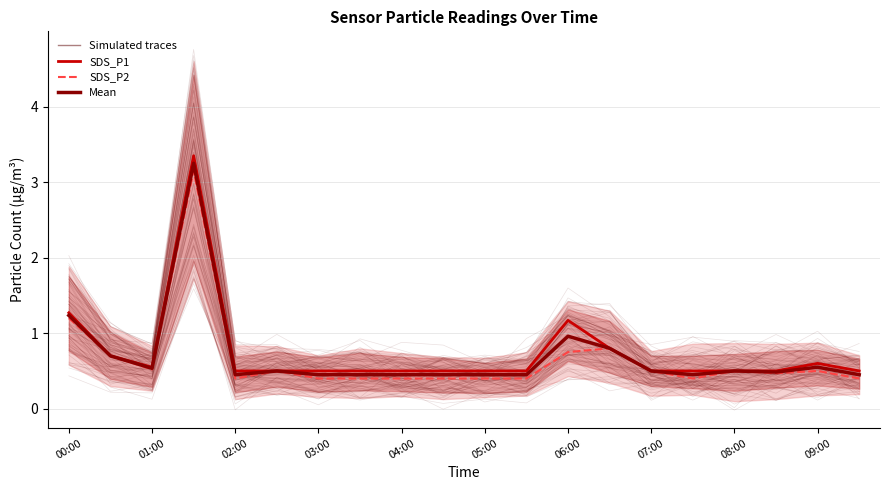

What is the difference between the maximum and minimum values in the Mean series?

2.8